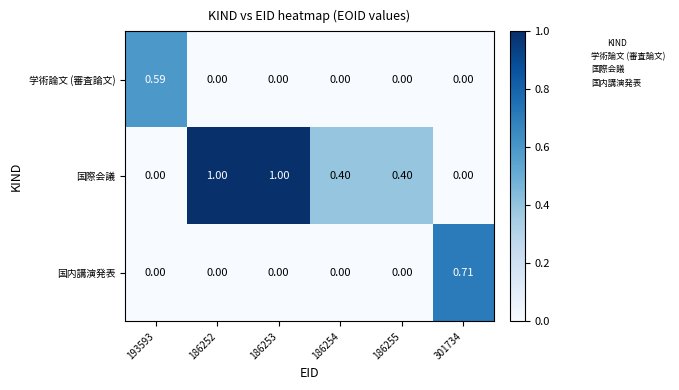

Is the value of 学術論文 (審査論文) at 186254 greater than the value of 国際会議 at 186253?

No